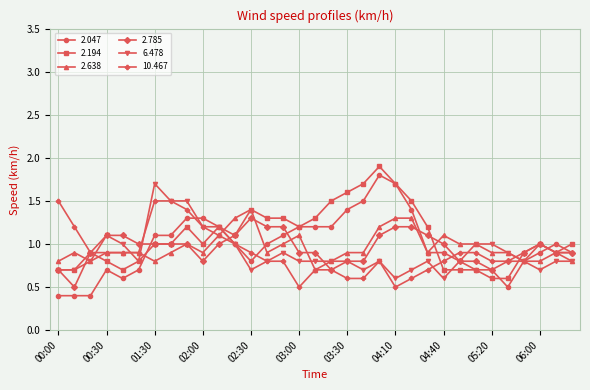

True or false: 2.047 has more than 2 interior local peaks.

True